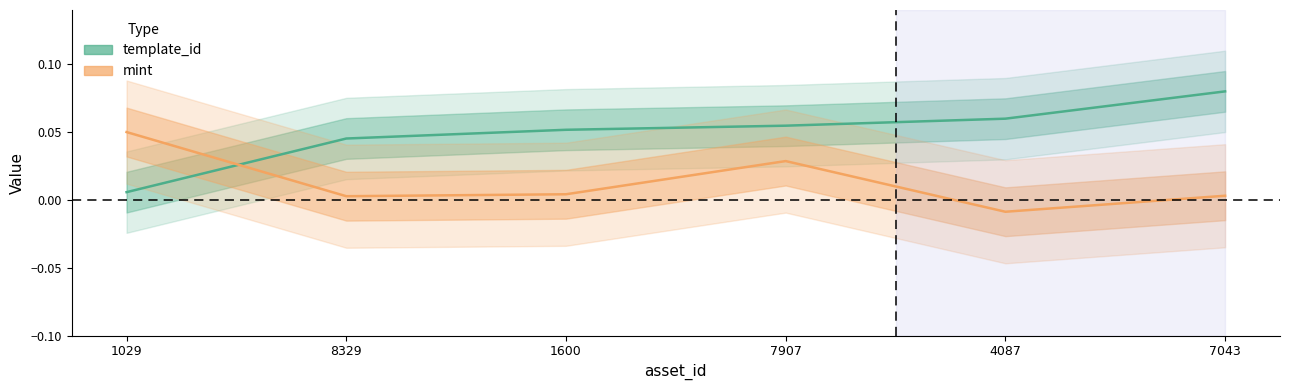

At how many categories does at least one series exceed 0?

6